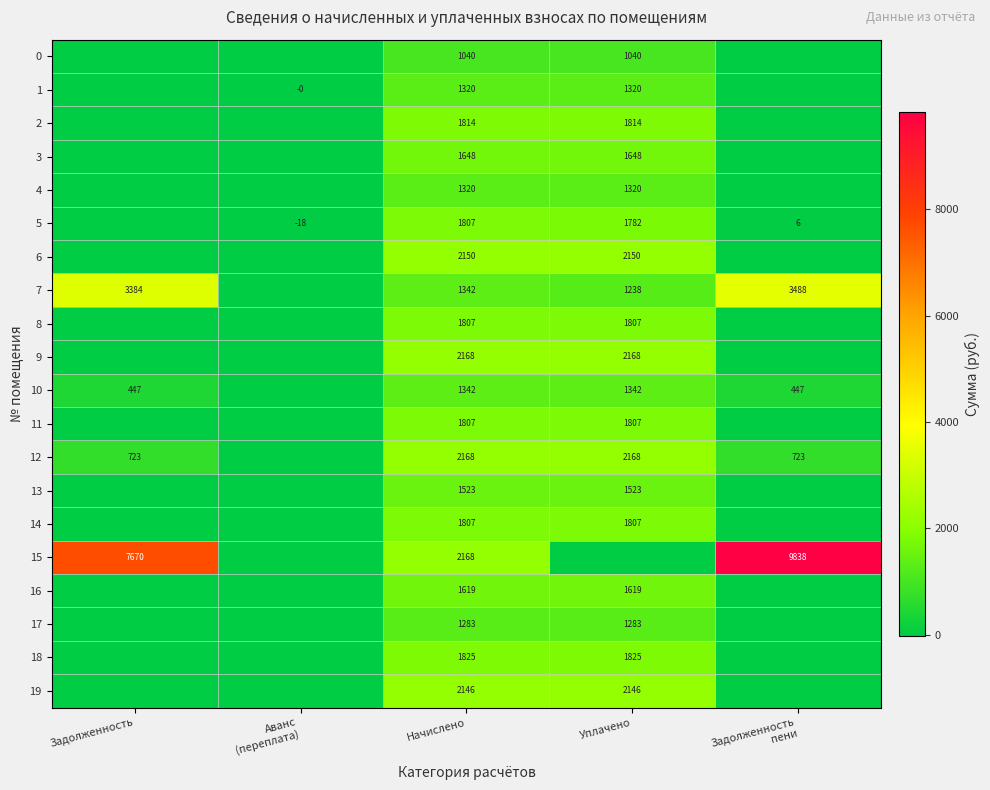

The value of 1 at Начислено is 1320. True or false?

True